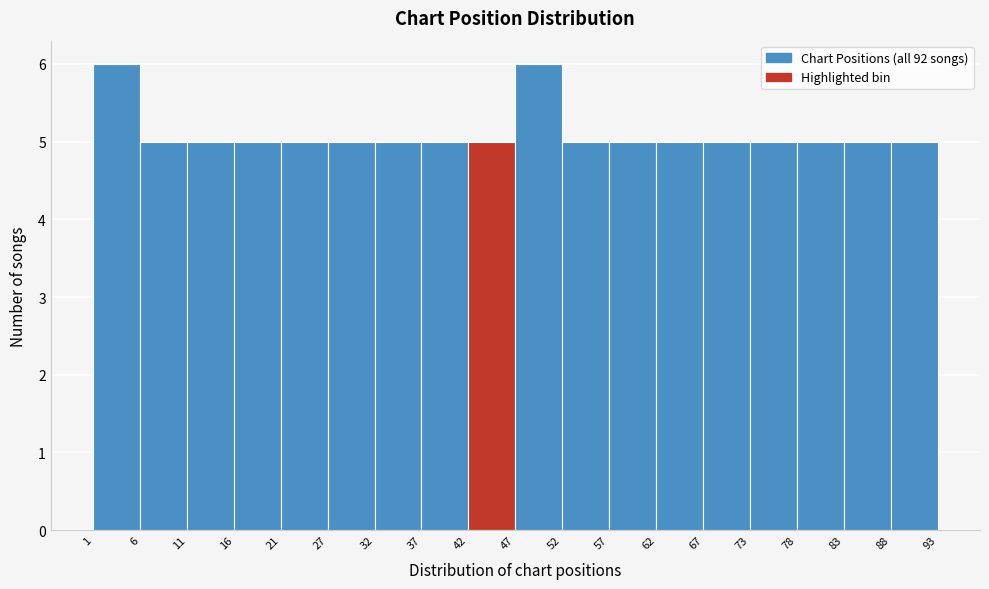

Reading left to right, transcribe this chart: for each bar, give the range it covers on the x-axis and its height. The values are not printed on the chart, so give them approximately, as read against the axis.

1 to 6: 6
6 to 11: 5
11 to 16: 5
16 to 21: 5
21 to 27: 5
27 to 32: 5
32 to 37: 5
37 to 42: 5
42 to 47: 5
47 to 52: 6
52 to 57: 5
57 to 62: 5
62 to 67: 5
67 to 73: 5
73 to 78: 5
78 to 83: 5
83 to 88: 5
88 to 93: 5